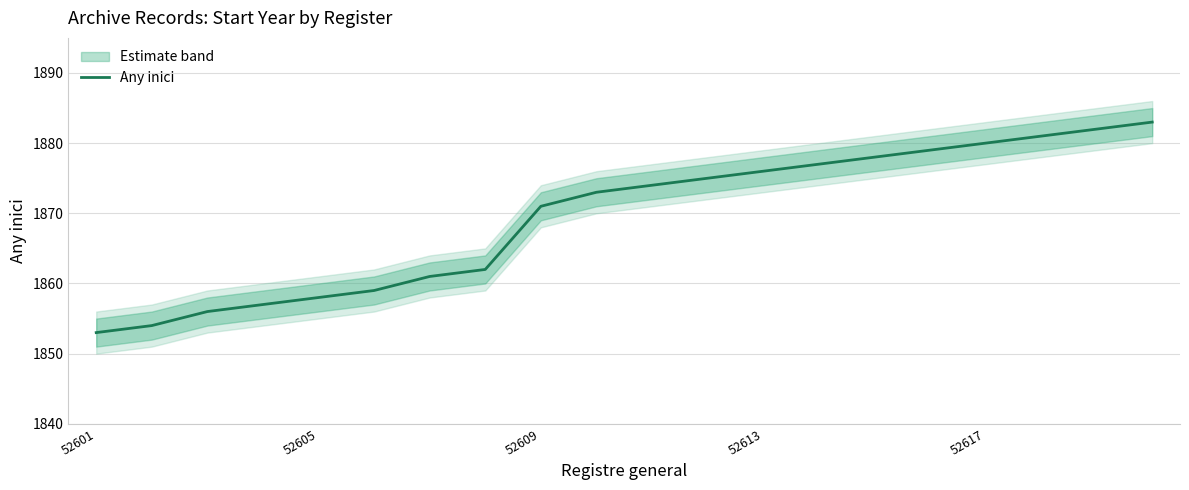

True or false: the data has more than 2 interior local peaks.

False